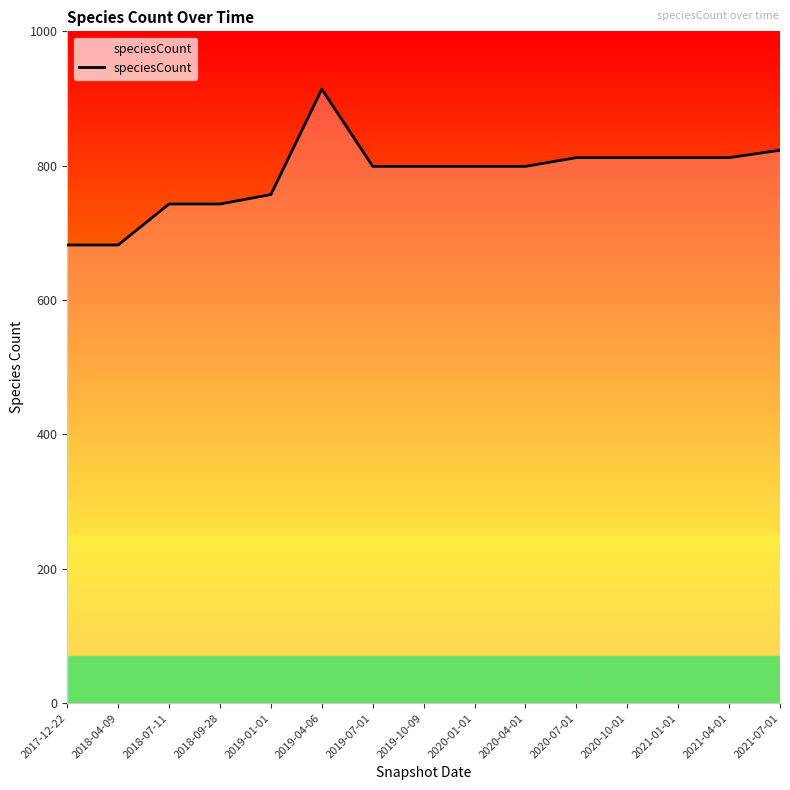

What is the greatest value displayed?

914